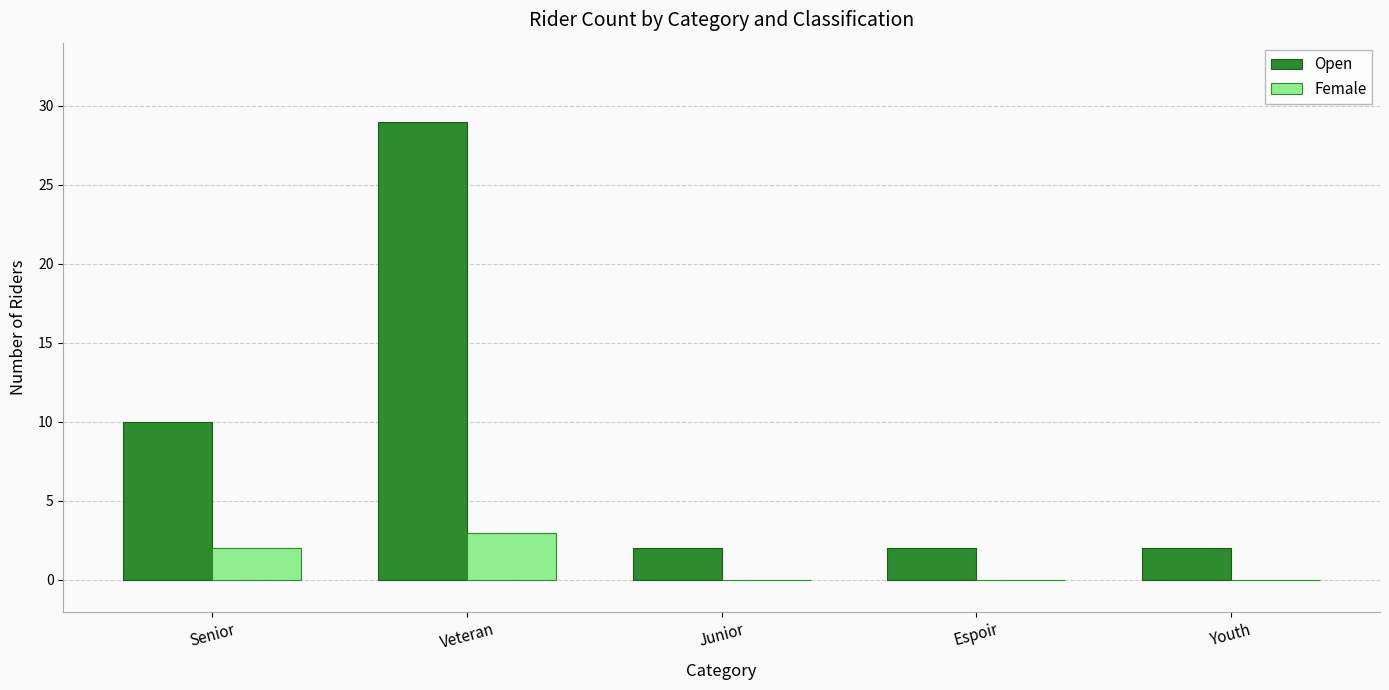

Reading right to left, list all the values displayed in this chart.

Open: 2	2	2	29	10
Female: 0	0	0	3	2